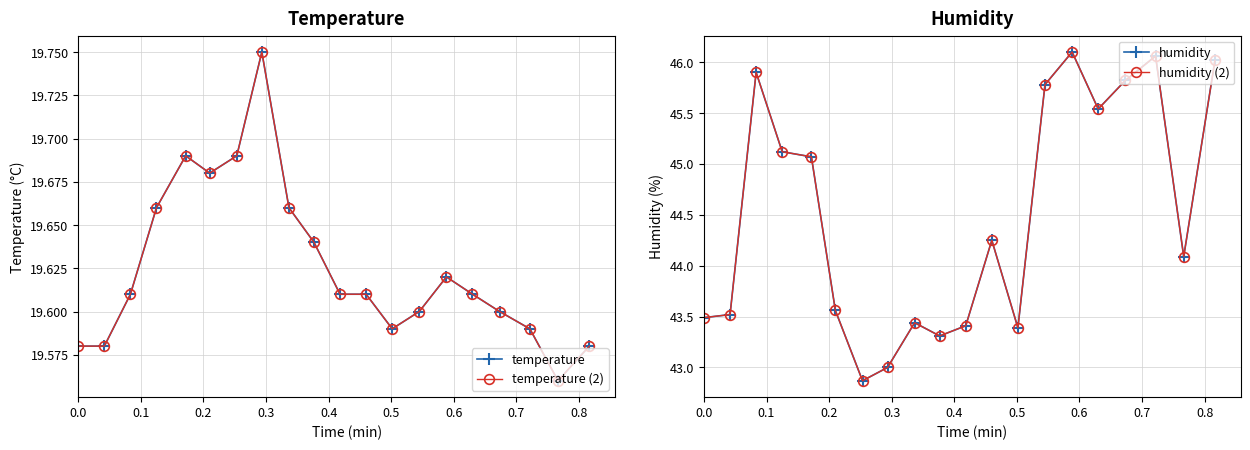

What is the value of the humidity point at the 16th from the left?

45.5